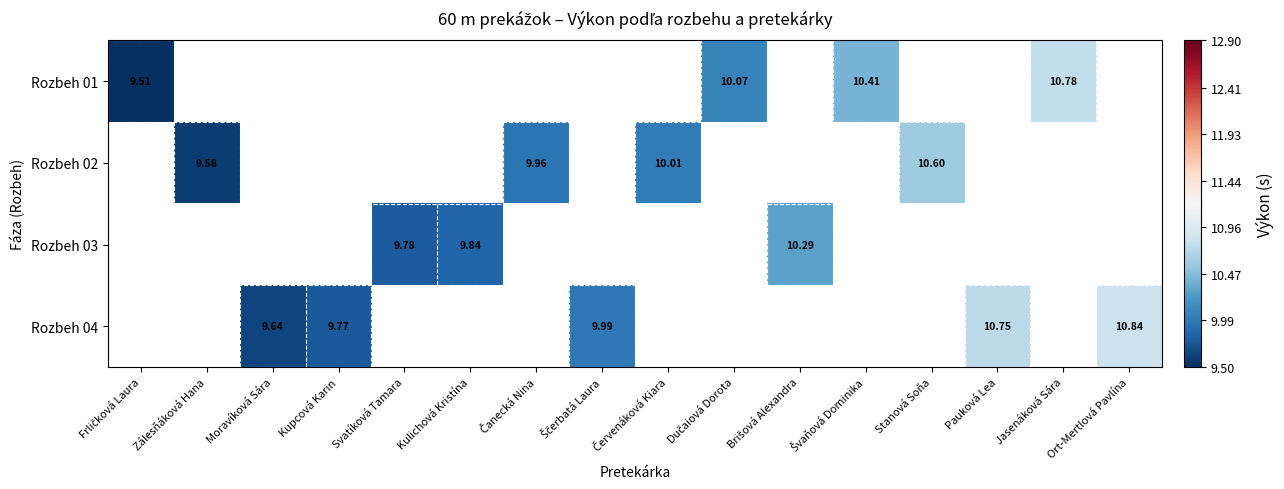

At which label does Rozbeh 02 reach its minimum?

Frličková Laura